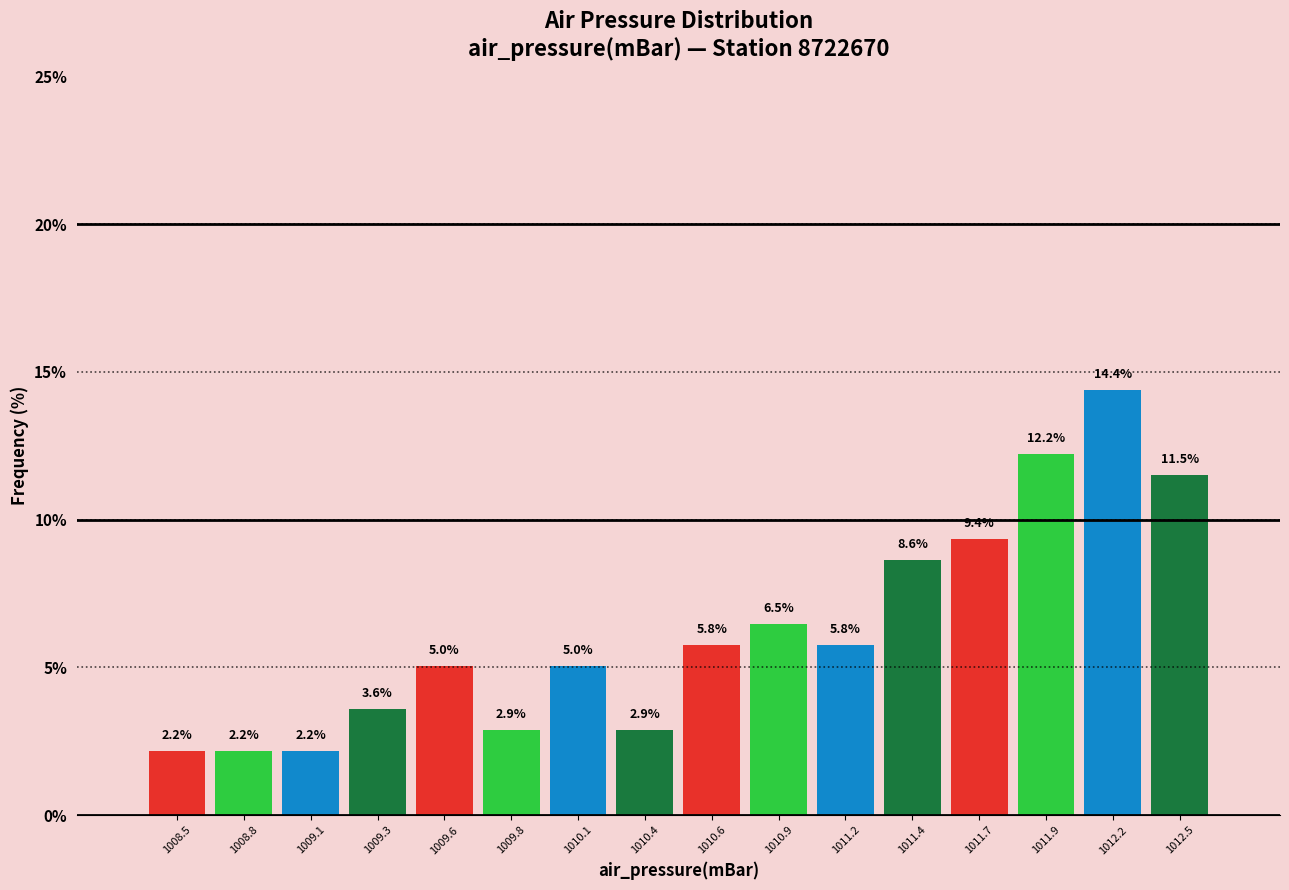

Reading left to right, transcribe this chart: for each bar, give the range it covers on the x-axis and its height. The bar edges are not printed on the chart, so give them approximately, as read against the axis.

1008.40 to 1008.65: 2.2
1008.65 to 1008.95: 2.2
1008.95 to 1009.20: 2.2
1009.20 to 1009.45: 3.6
1009.45 to 1009.70: 5.0
1009.70 to 1010.00: 2.9
1010.00 to 1010.25: 5.0
1010.25 to 1010.50: 2.9
1010.50 to 1010.75: 5.8
1010.75 to 1011.05: 6.5
1011.05 to 1011.30: 5.8
1011.30 to 1011.55: 8.6
1011.55 to 1011.80: 9.4
1011.80 to 1012.10: 12.2
1012.10 to 1012.35: 14.4
1012.35 to 1012.60: 11.5